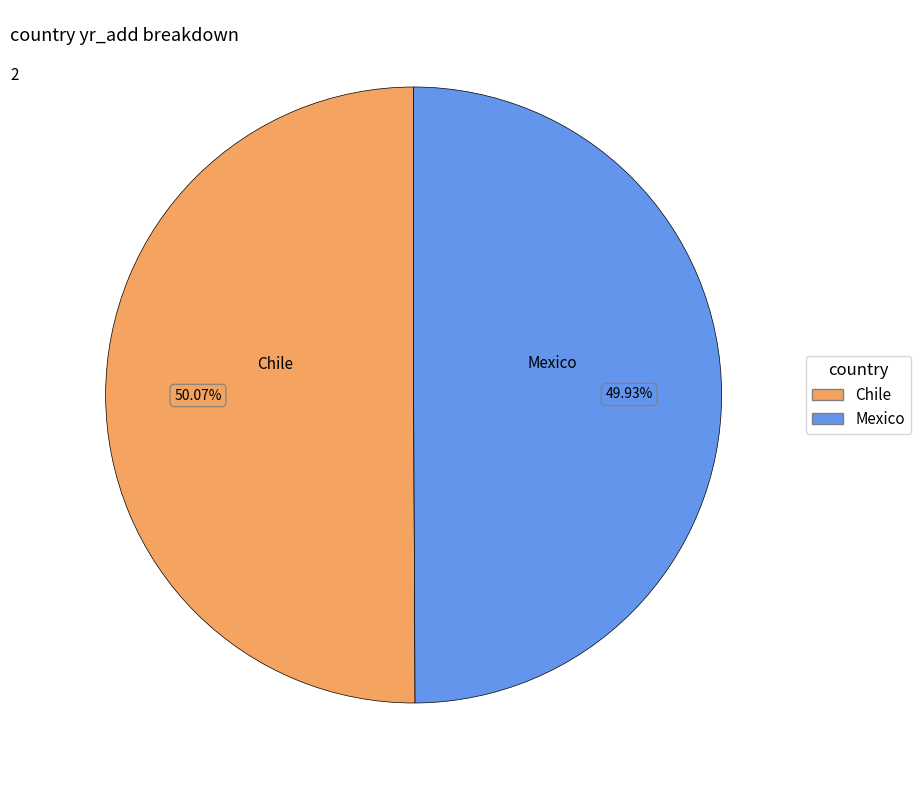

What percentage do Chile and Mexico together represent?

100.0%